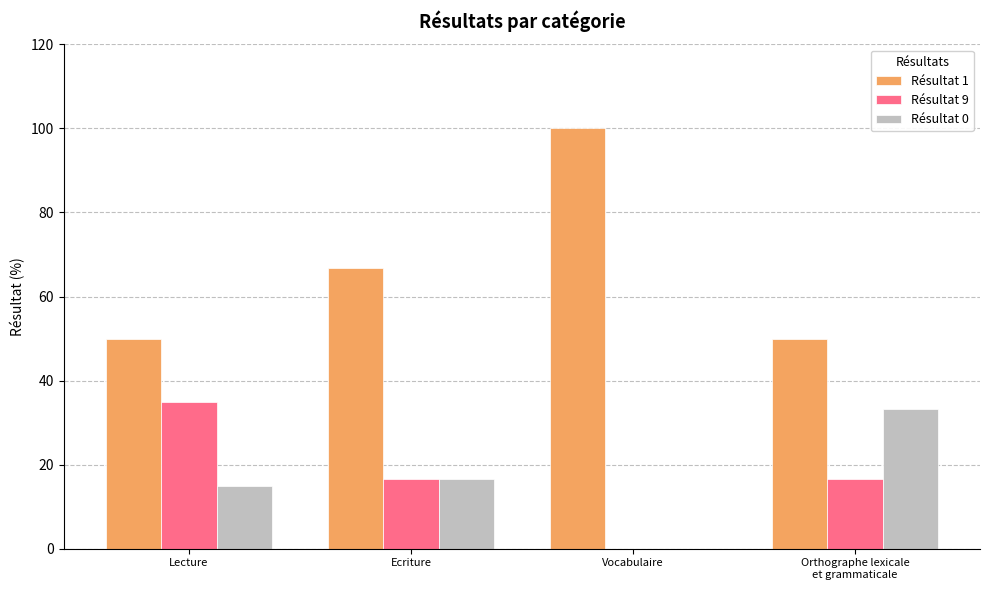

Reading left to right, extract all data points from this chart.

Résultat 1: Lecture=50.0	Ecriture=66.7	Vocabulaire=100.0	Orthographe lexicale
et grammaticale=50.0
Résultat 9: Lecture=35.0	Ecriture=16.7	Vocabulaire=0.0	Orthographe lexicale
et grammaticale=16.7
Résultat 0: Lecture=15.0	Ecriture=16.7	Vocabulaire=0.0	Orthographe lexicale
et grammaticale=33.3